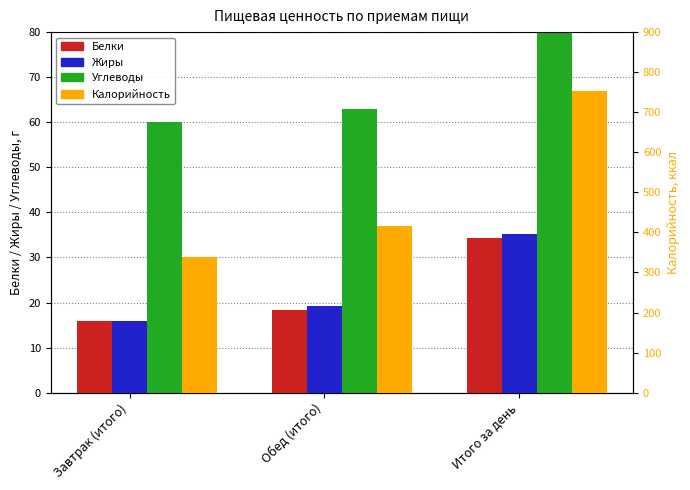

What is the greatest value displayed?

752.8